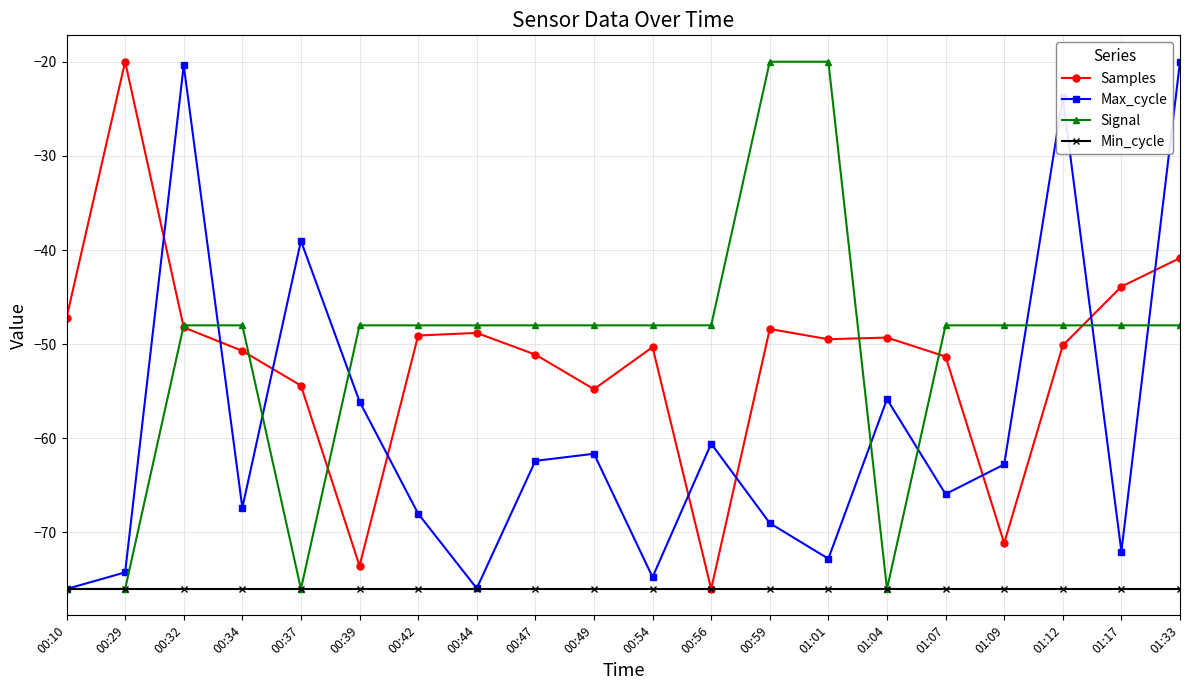

At which category is the sum across all series the highest?

01:33